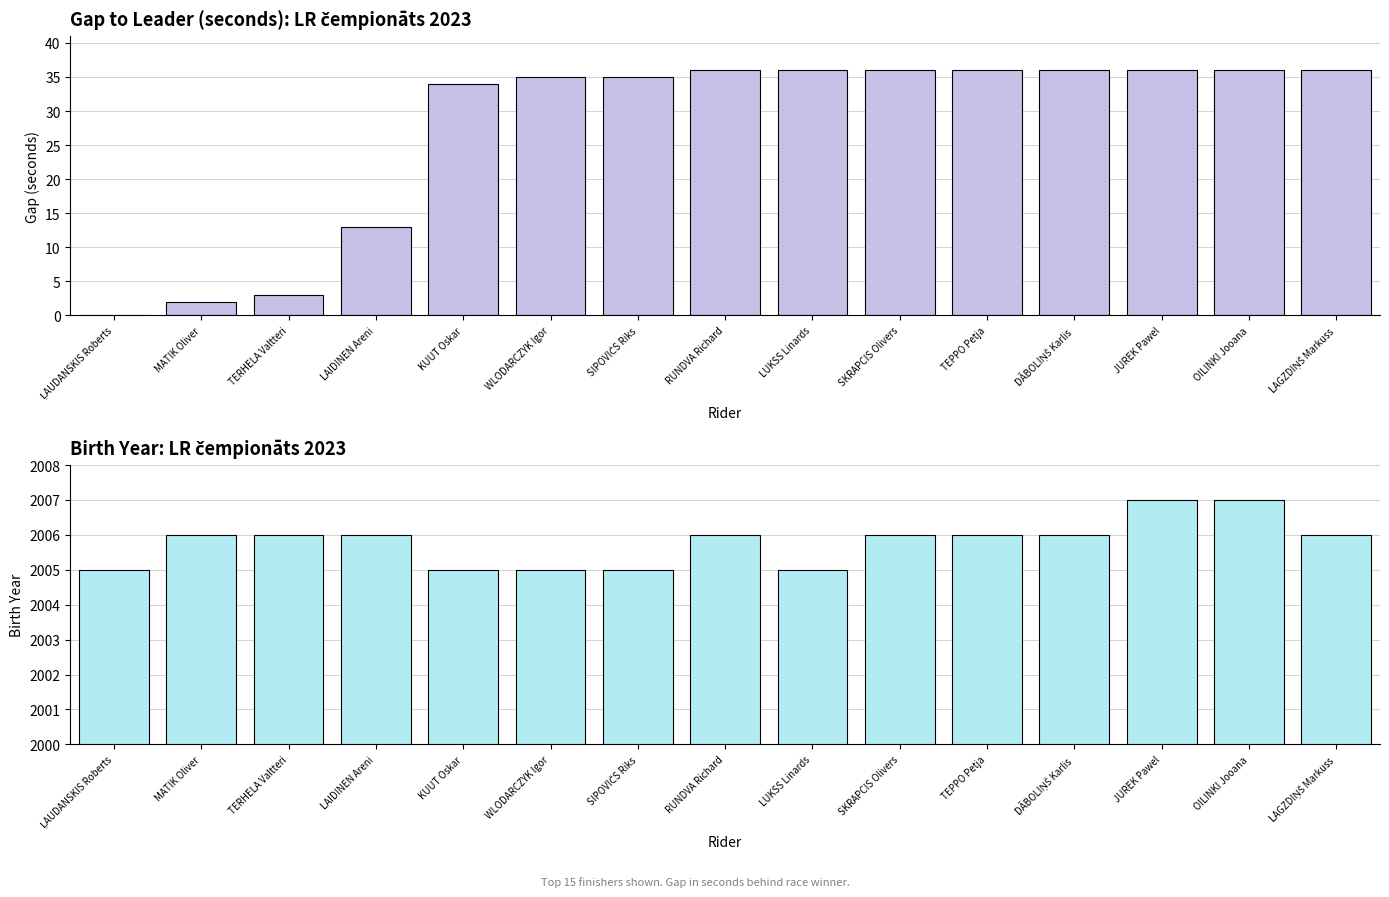

Are the bars grouped side by side (vs. stacked)?

Yes